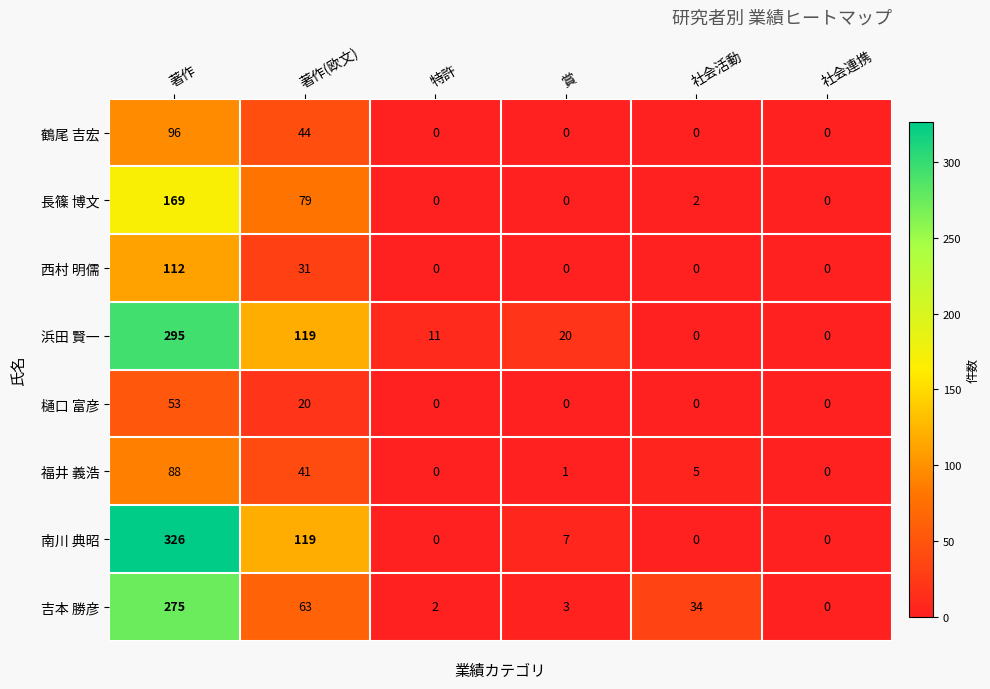

Which series has the widest spread of values?

南川 典昭